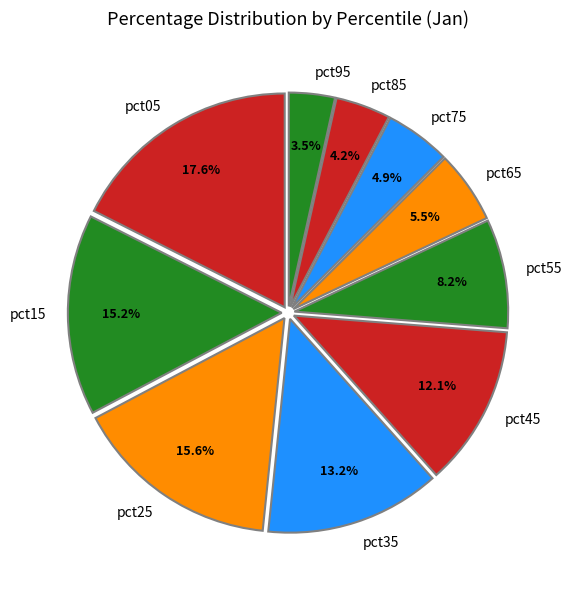

Do pct95 and pct85 together represent more than half of the pie?

No